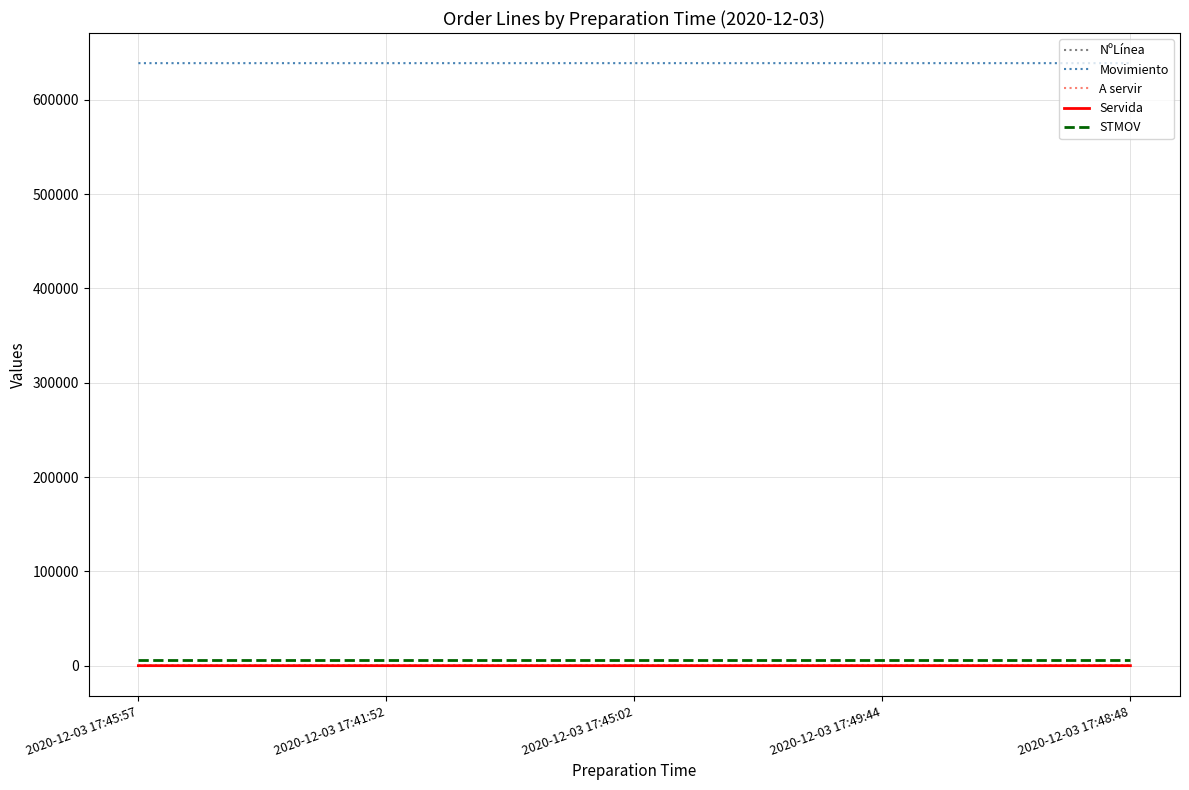

Is this an area chart (filled region under the line)?

No